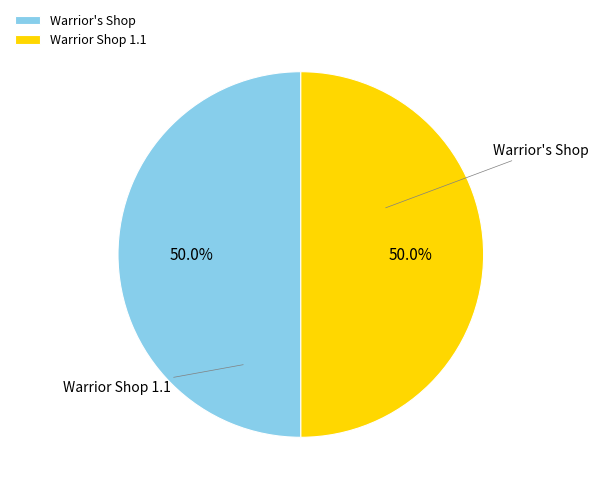

Rank the categories by value from highest to lowest.

Warrior's Shop, Warrior Shop 1.1